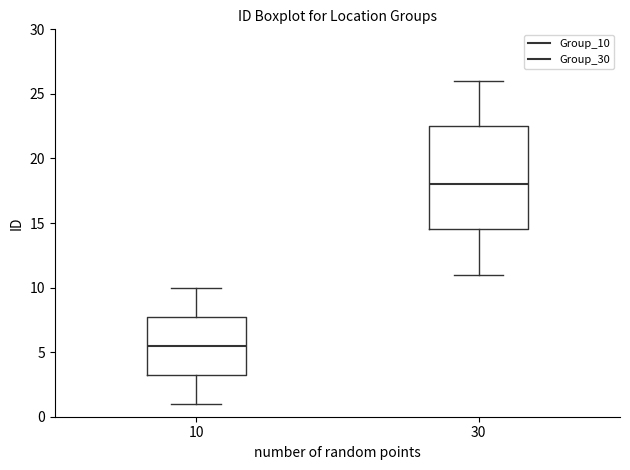

Reading left to right, read every box against the y-axis: the position of its median line, the range the box covers, and the ends of its whiskers. The values are not printed on the chart, so give them approximately, as read against the axis.

10: median 5.5, box 3.5 to 8.0, whiskers 1.0 to 10.0
30: median 18.0, box 14.5 to 22.5, whiskers 11.0 to 26.0